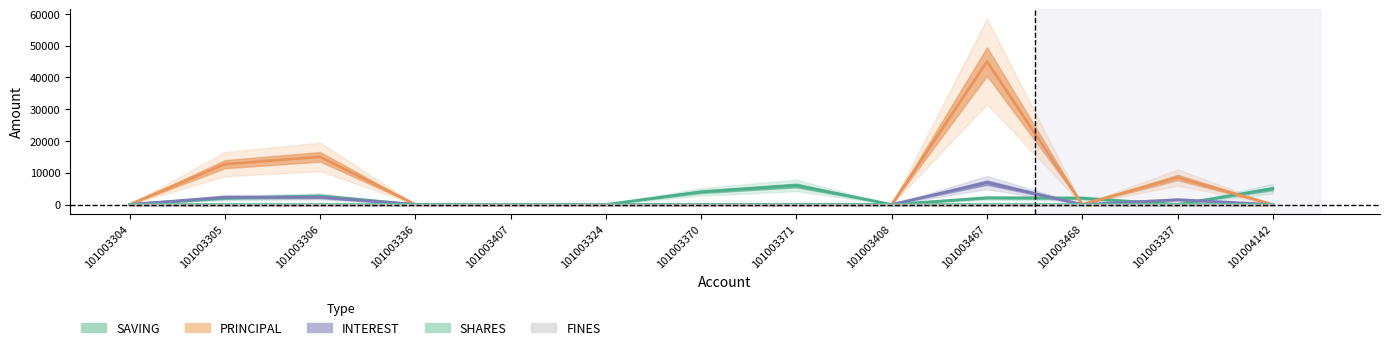

Is the value of SHARES at 101003306 greater than the value of INTEREST at 101004142?

No